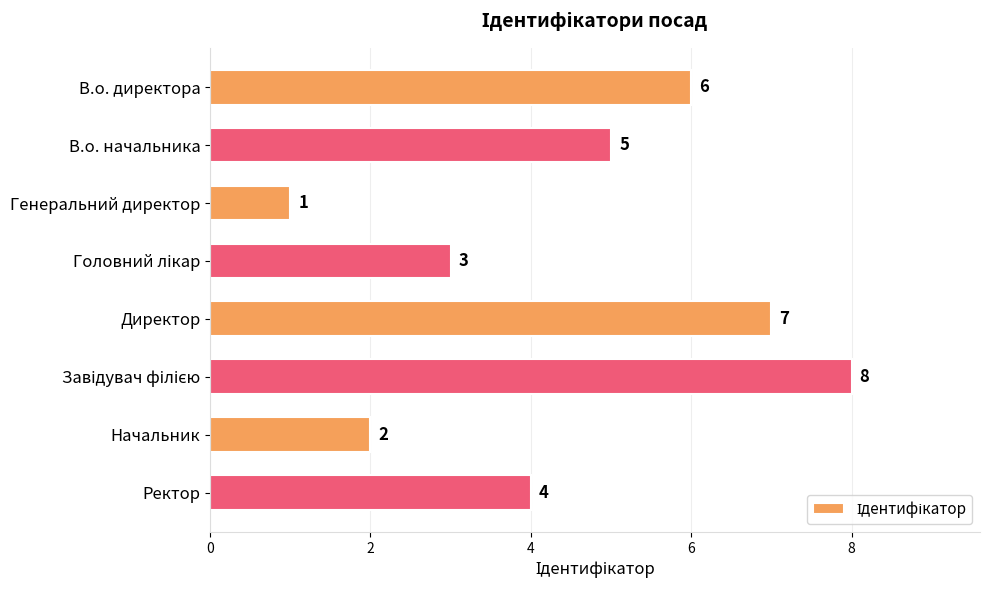

True or false: the data shows 2 at Директор.

False